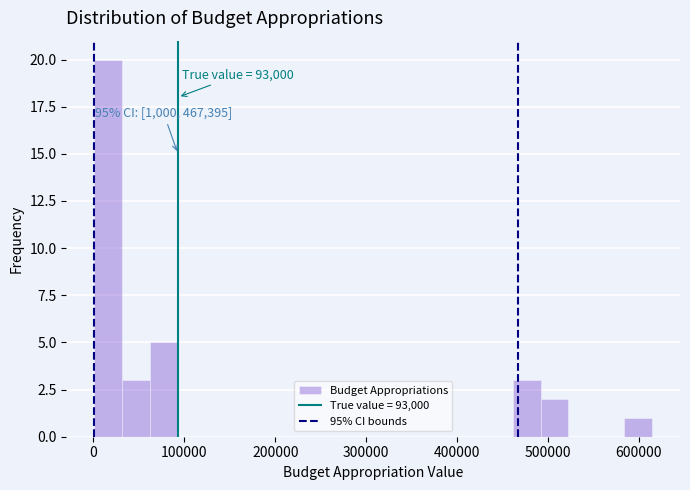

Read against the x-axis, roughly where is the centre of the tallest bar?

20000